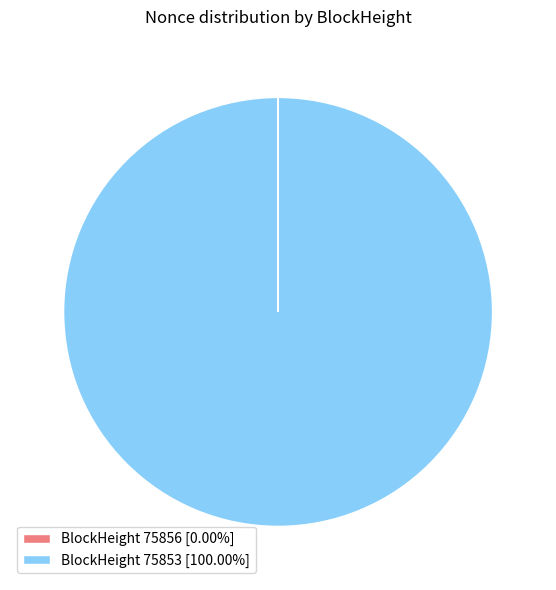

Is there any slice that represents more than half of the pie?

Yes